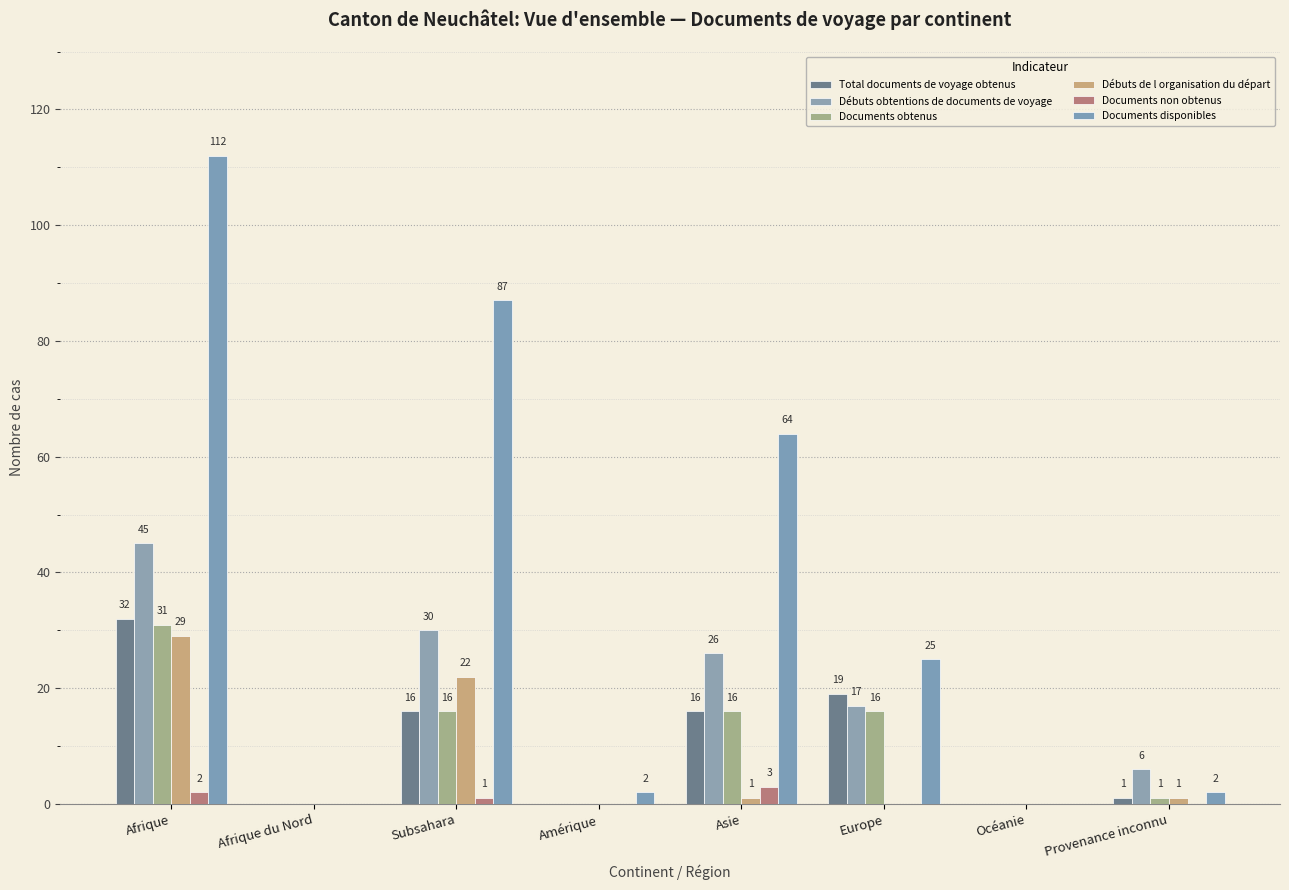

What is the highest value of the Total documents de voyage obtenus series?

32